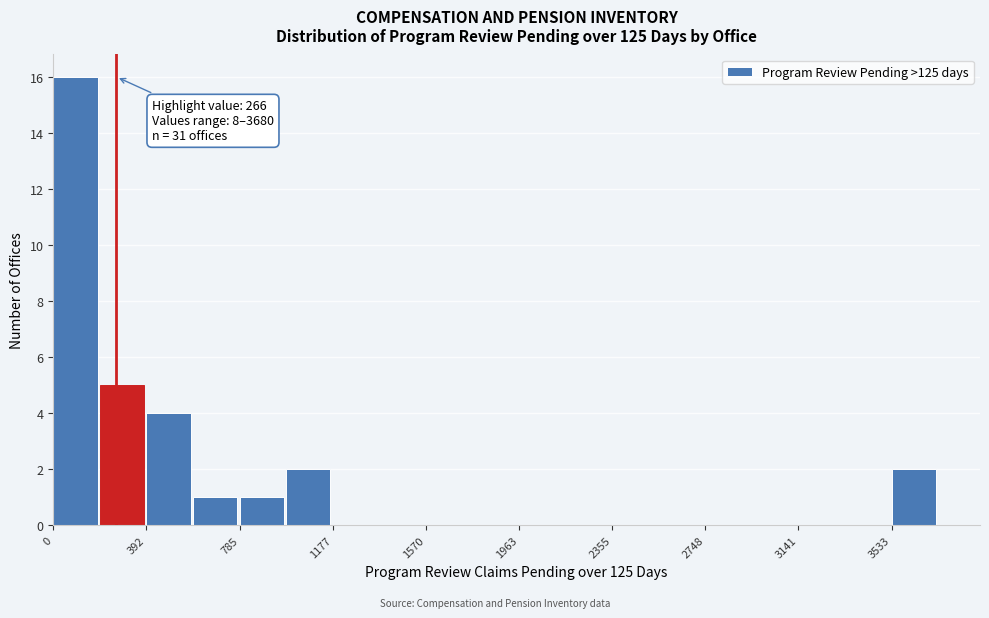

Read against the x-axis, roughly where is the centre of the tallest bar?

100